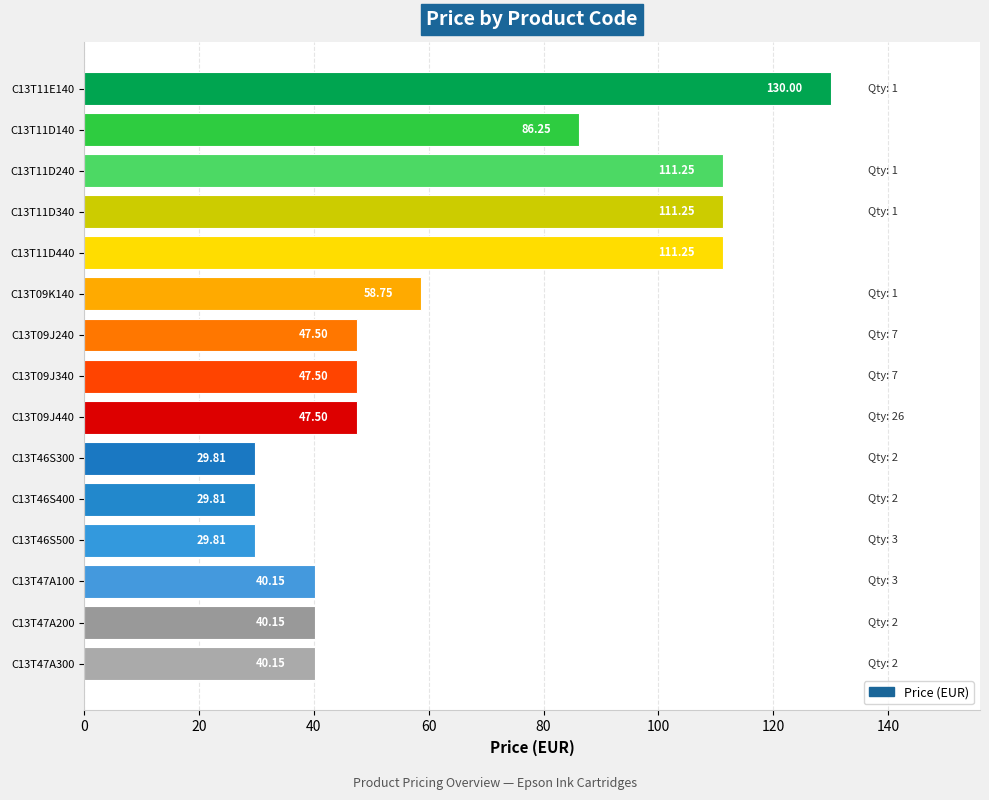

Are the bars horizontal?

Yes